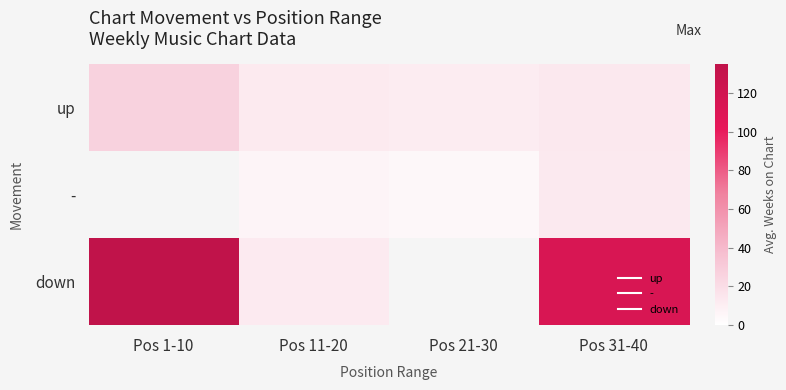

What is the sum of the up values at Pos 1-10 and Pos 31-40?

39.5